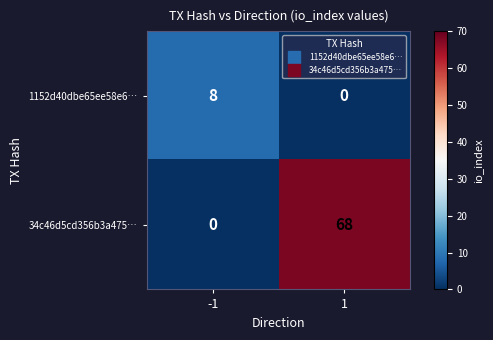

What is the sum of all 1152d40dbe65ee58e6… values?

8